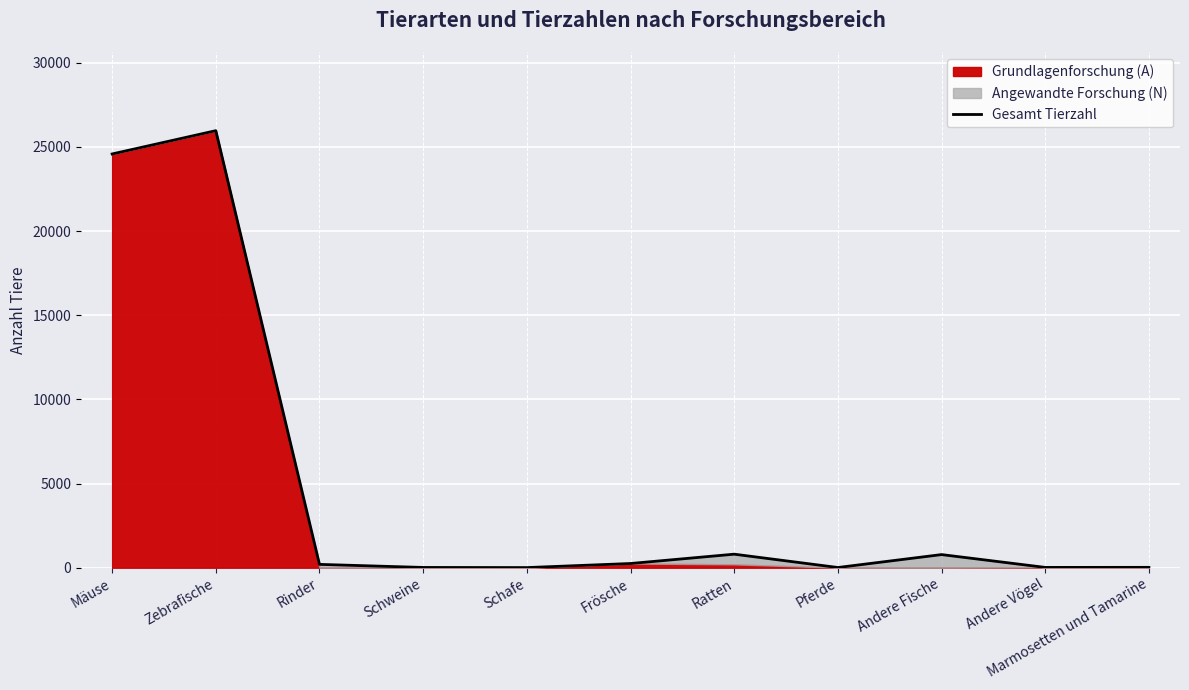

Reading right to left, what are all the values shown in this chart?

Marmosetten und Tamarine=22	Andere Vögel=18	Andere Fische=780	Pferde=12	Ratten=804	Frösche=250	Schafe=8	Schweine=16	Rinder=198	Zebrafische=25960	Mäuse=24576